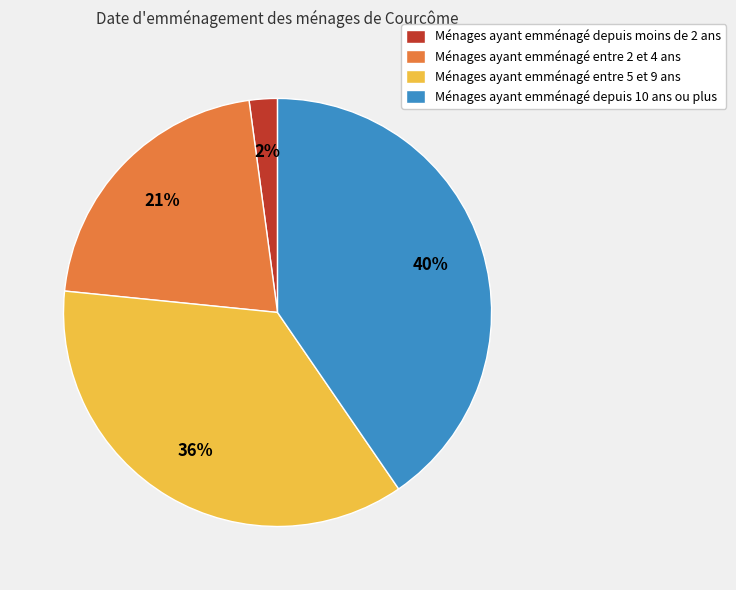

How many slices are in this pie chart?

4